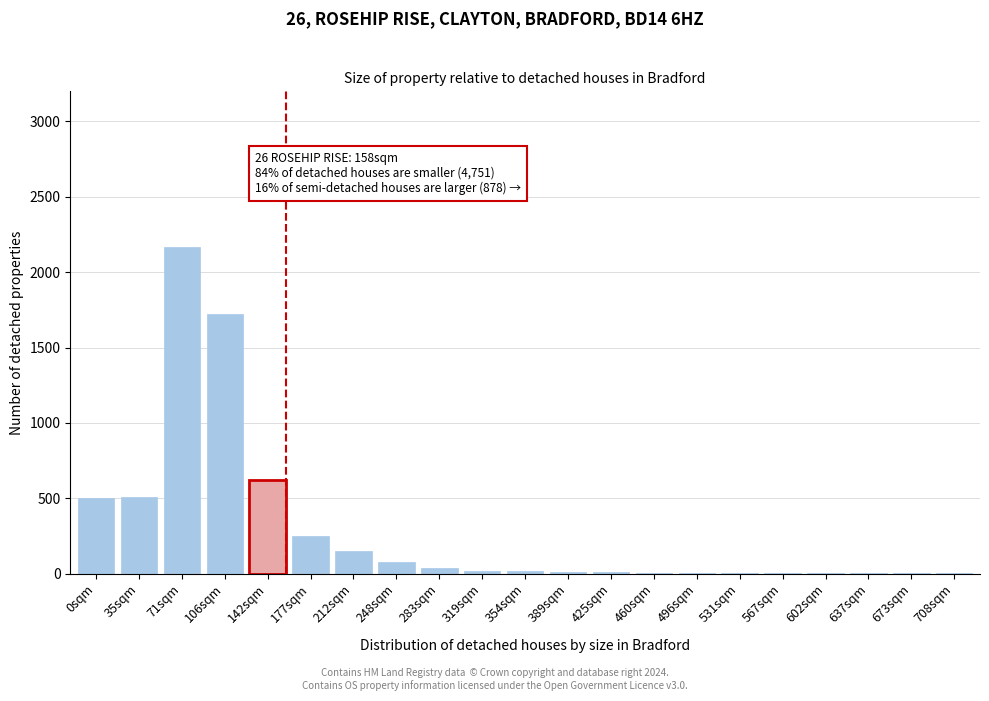

Is it true that the value at 248sqm is 80?

True